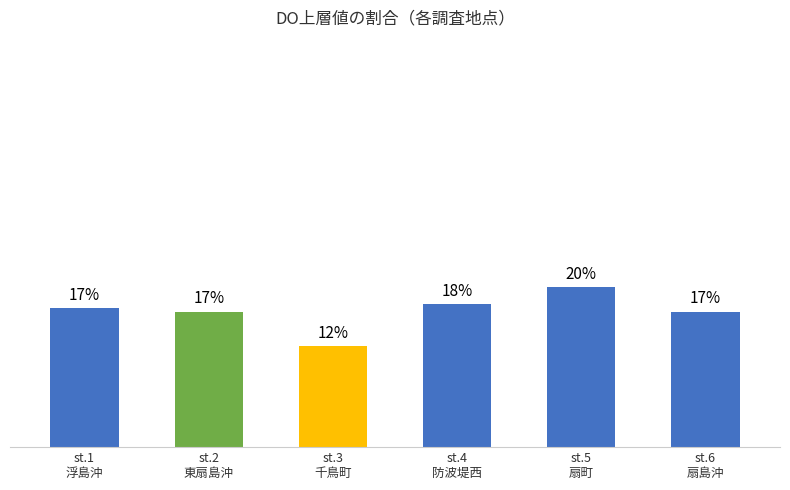

Which category has the highest value across all series?

st.5
扇町